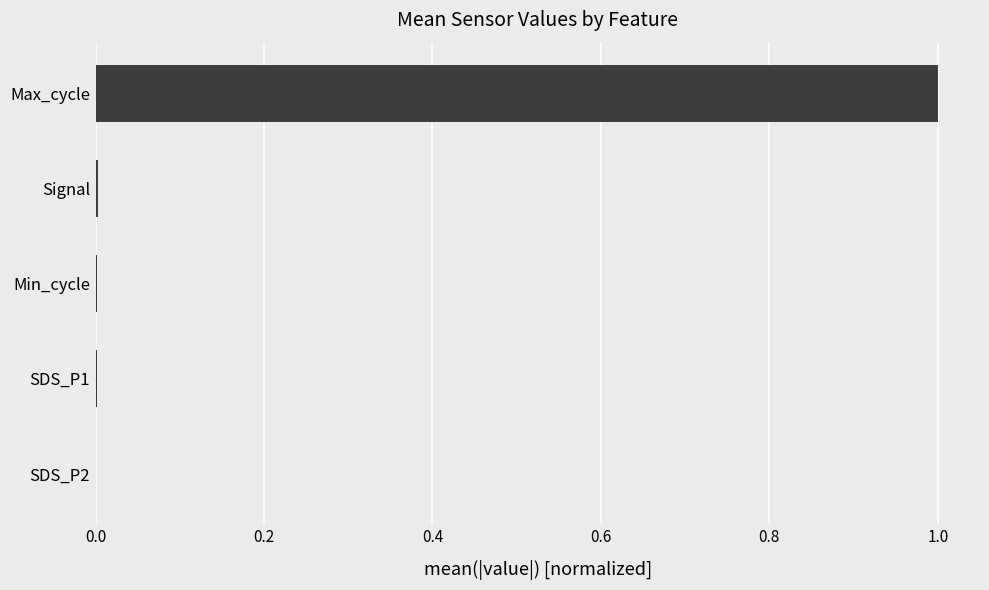

Which label corresponds to the largest value in the chart?

Max_cycle